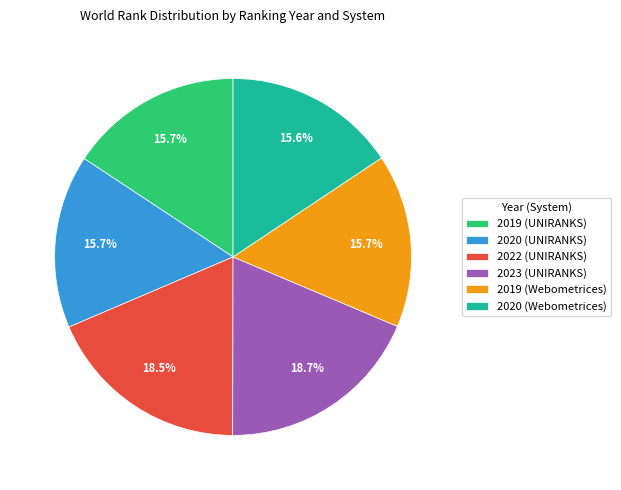

To the nearest percent, what is the difference between the largest and smallest slice percentages?

3%